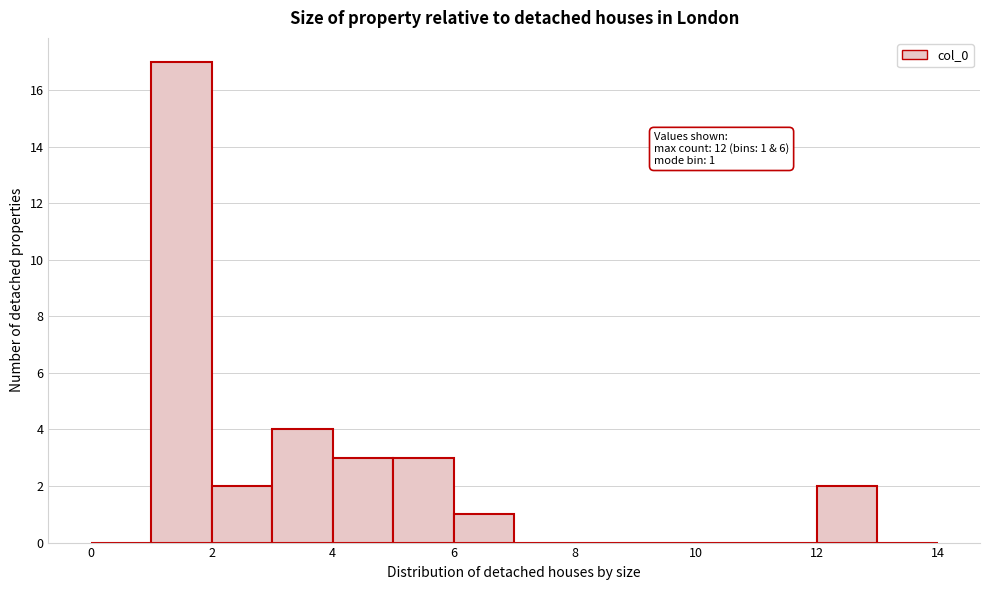

Over which range of the x-axis is the bar tallest?

1 to 2